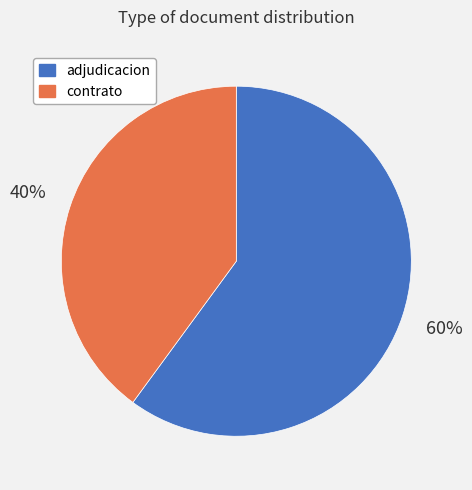

To the nearest percent, what is the difference between the largest and smallest slice percentages?

20%